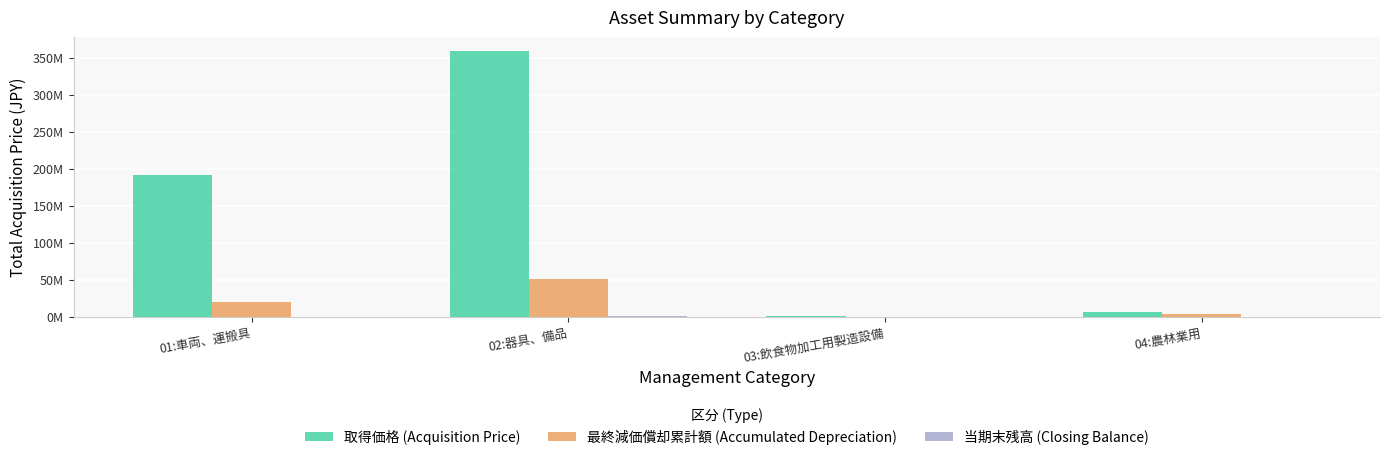

Reading left to right, extract all data points from this chart.

取得価格 (Acquisition Price): 191323080	359458272	633000	6410000
最終減価償却累計額 (Accumulated Depreciation): 19529999	50695000	0	3704999
当期末残高 (Closing Balance): 1	1066279	0	1